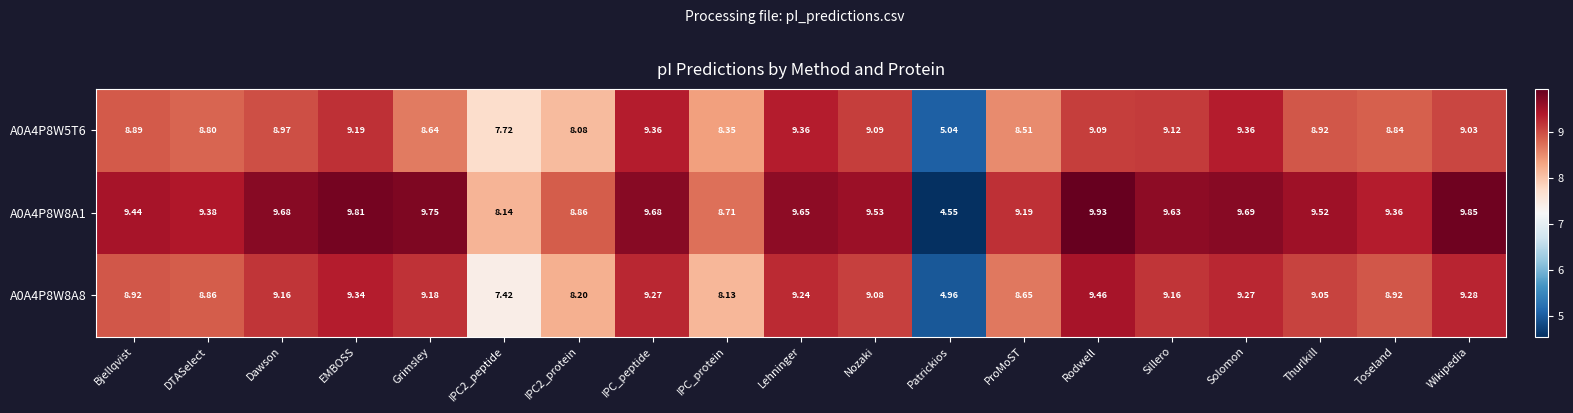

At which label does A0A4P8W5T6 first exceed 8?

Bjellqvist